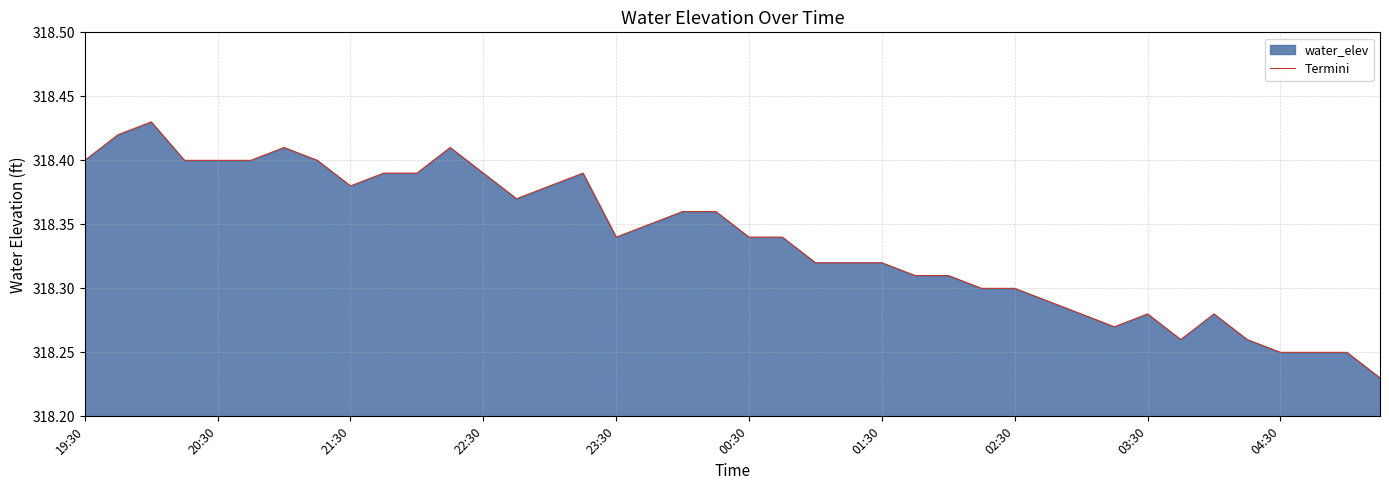

What is the minimum value shown in the chart?

318.2